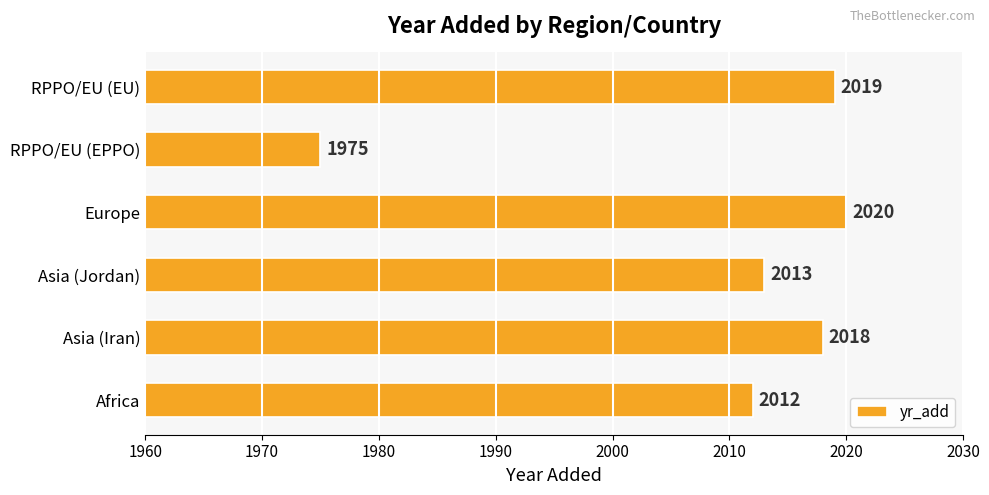

How many data points does each series have?

6